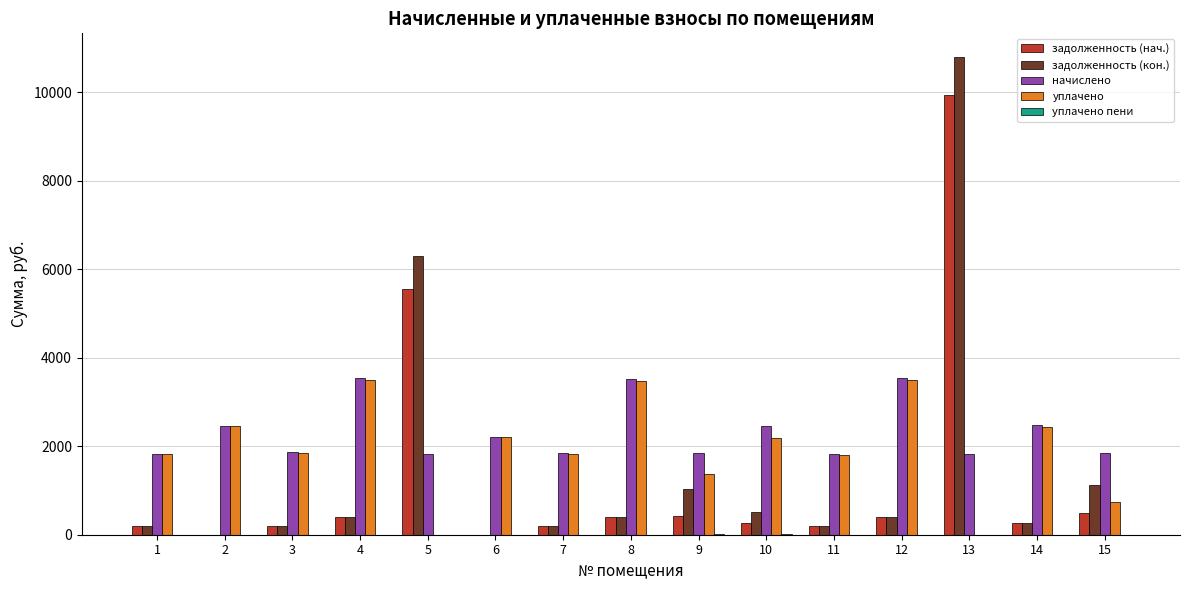

What is the sum of all задолженность (нач.) values?

18938.0